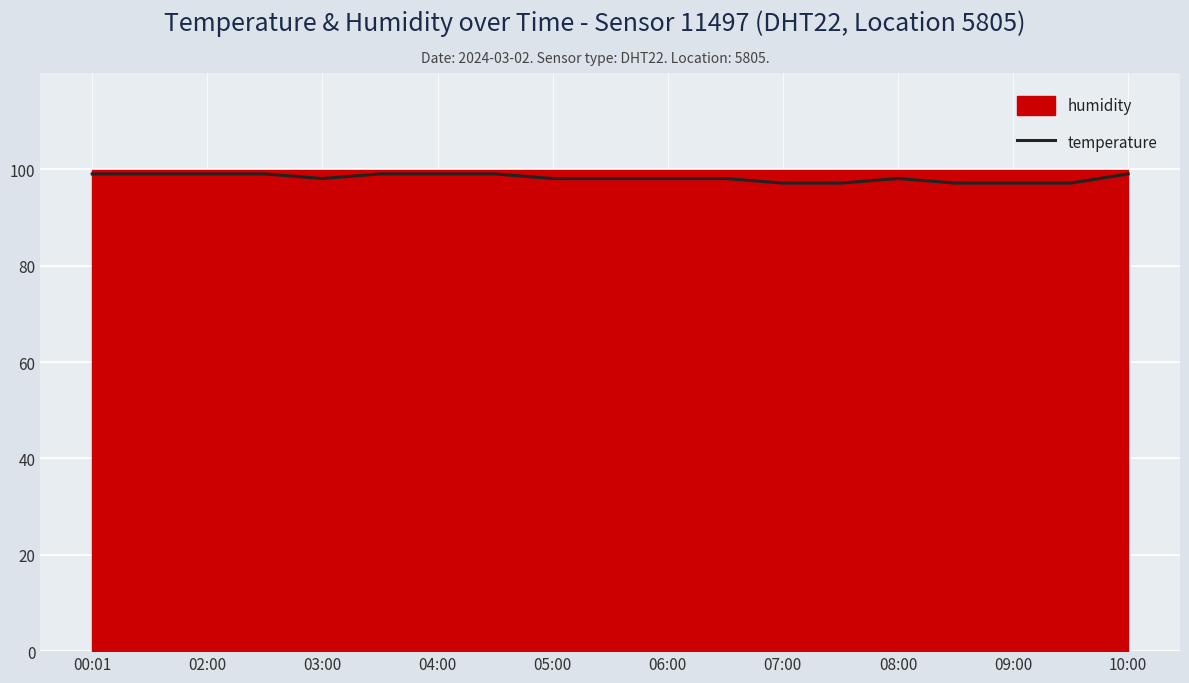

What is the minimum value shown in the chart?

97.1